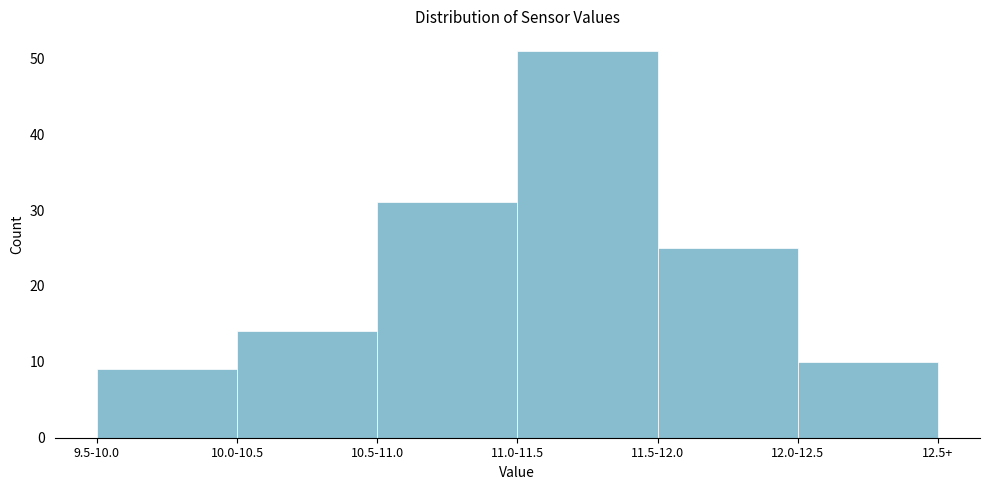

Reading left to right, extract all data points from this chart.

9	14	31	51	25	10